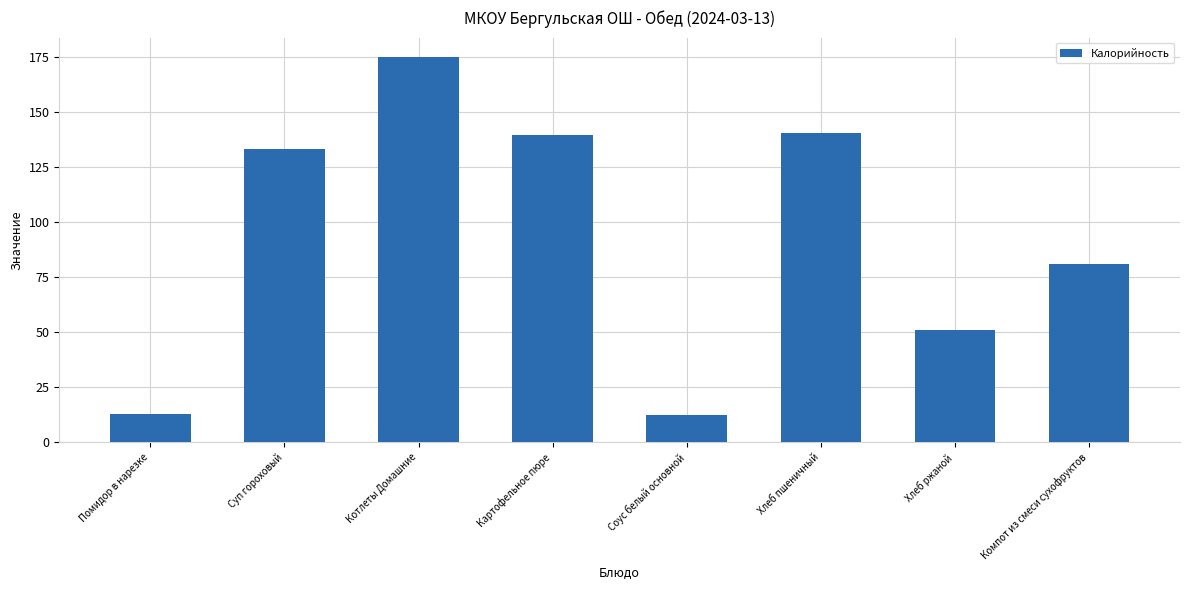

Which has a higher value, Картофельное пюре or Компот из смеси сухофруктов?

Картофельное пюре